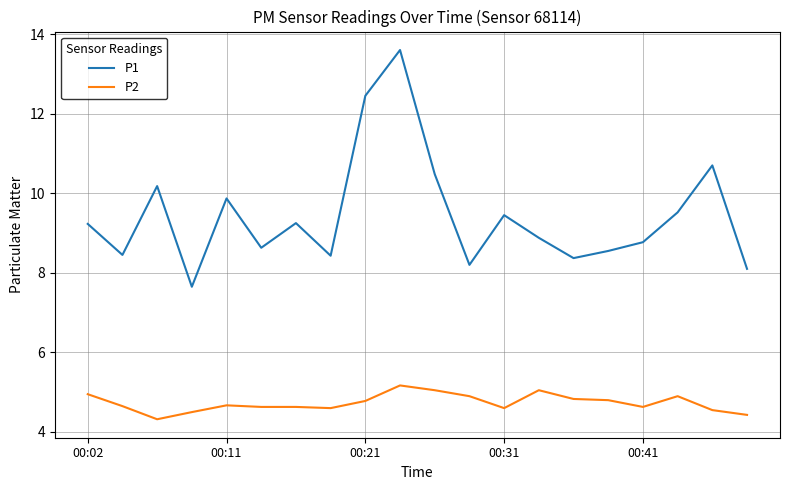

True or false: P2 and P1 intersect in this chart.

False